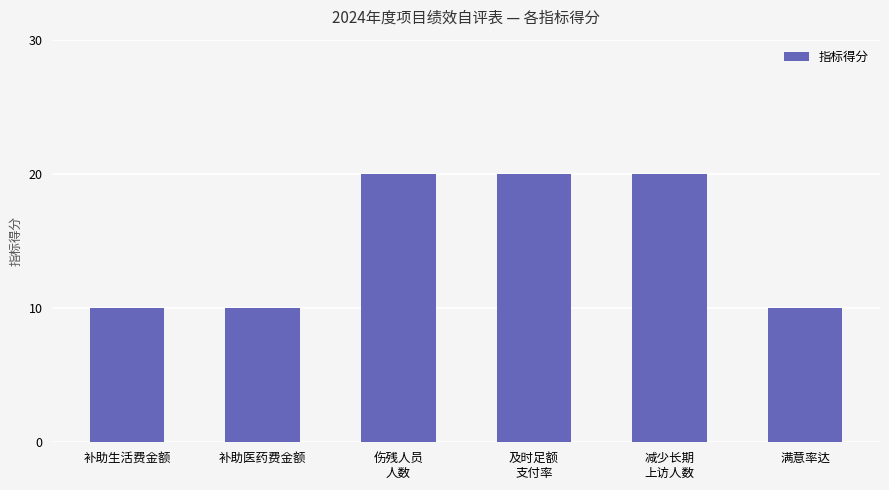

Which has a higher value, 减少长期
上访人数 or 补助医药费金额?

减少长期
上访人数